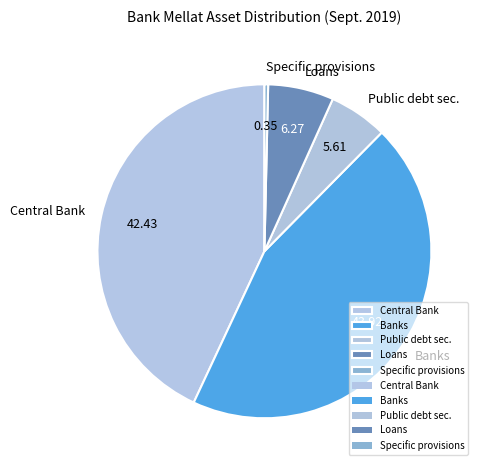

Combined, do Loans and Specific provisions account for over 50%?

No